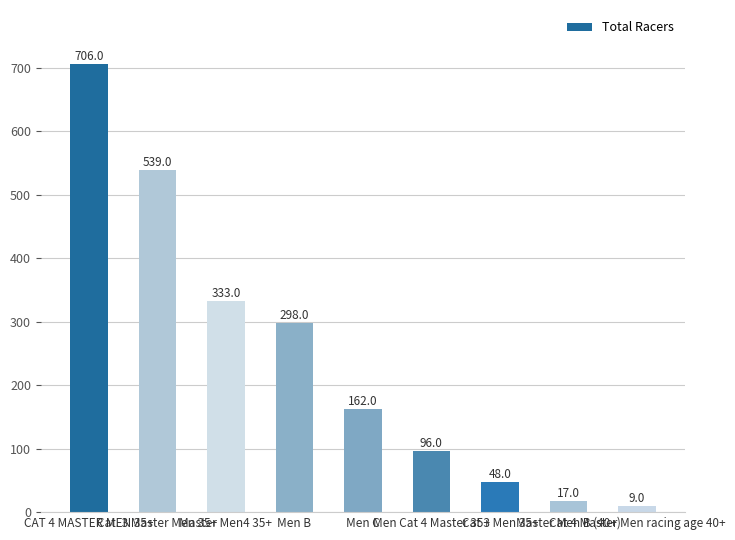

Are the bars horizontal?

No